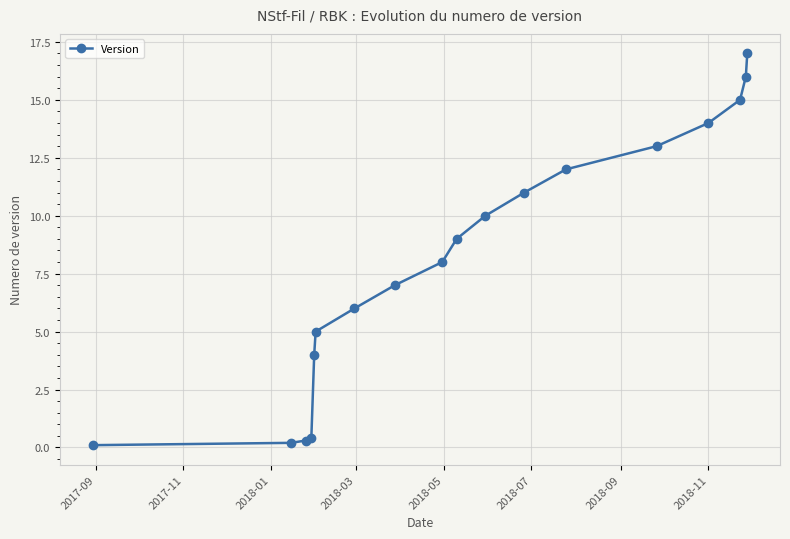

What is the average value?

8.2